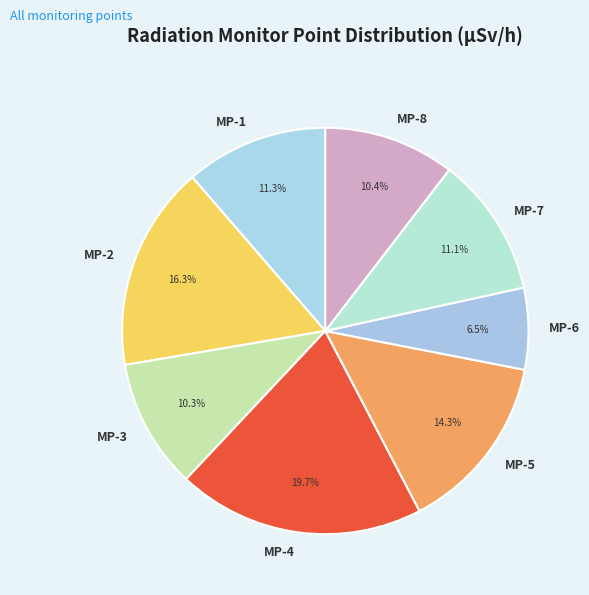

To the nearest percent, what is the difference between the MP-7 and MP-4 slice percentages?

9%